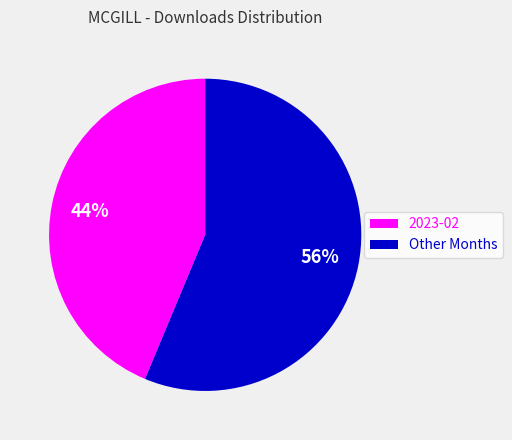

Is there any slice that represents more than half of the pie?

Yes